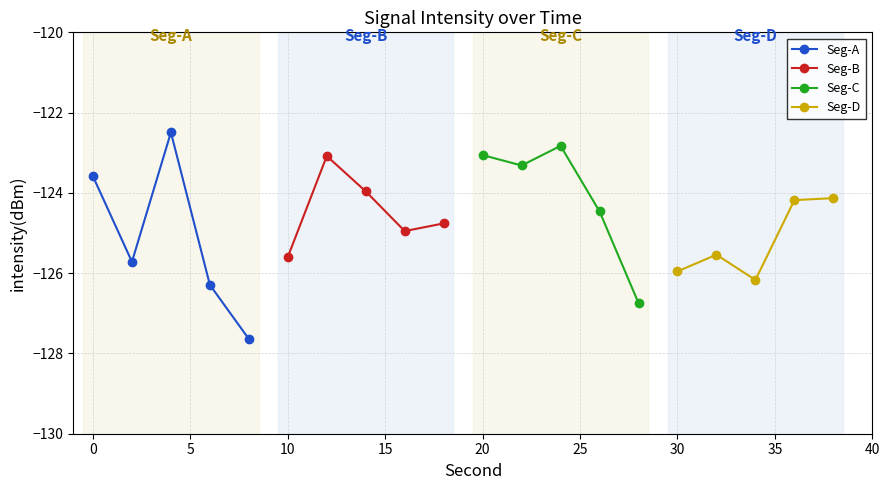

What is the greatest value displayed?

-122.5